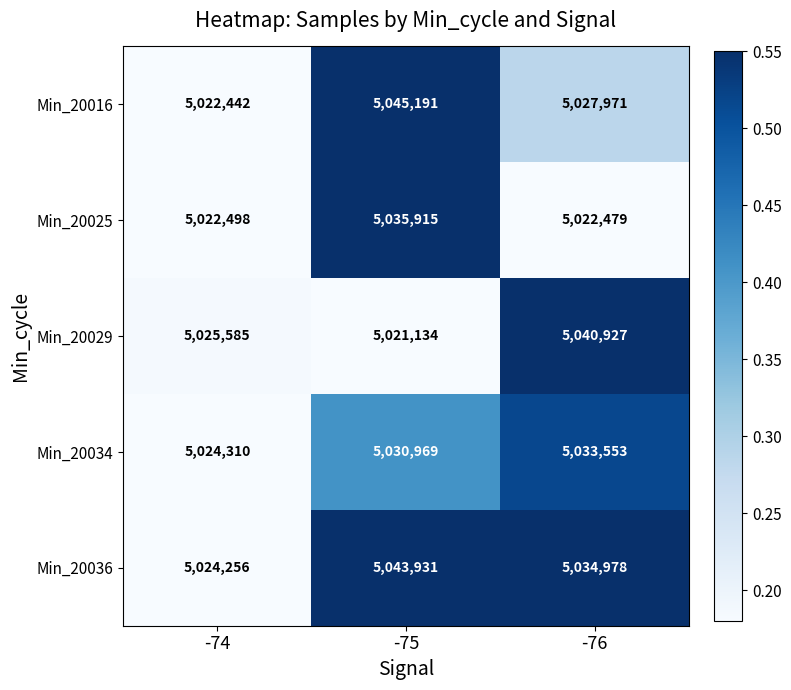

Is it true that Min_20029 equals 2378798 at -74?

False